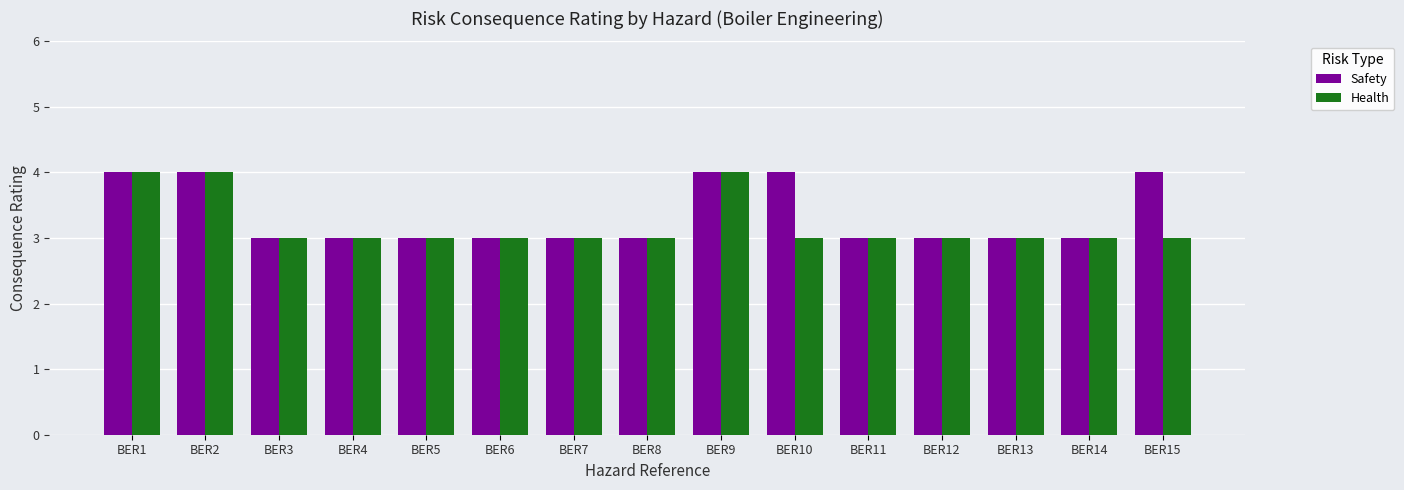

Is the value of Health at BER10 greater than the value of Safety at BER9?

No